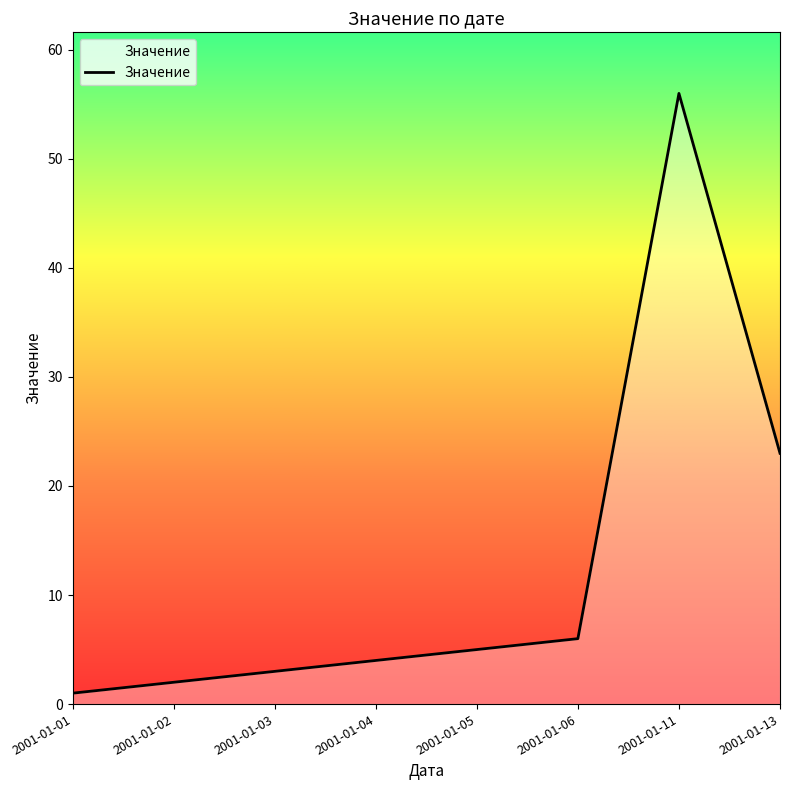

At which label is the value closest to 28?

2001-01-13